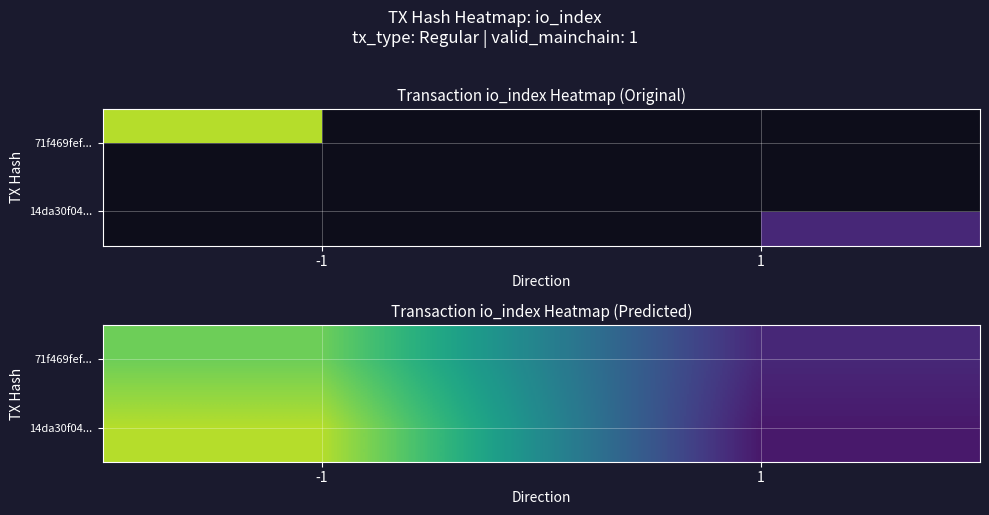

The value of 71f469fef... at -1 is 62. True or false?

False